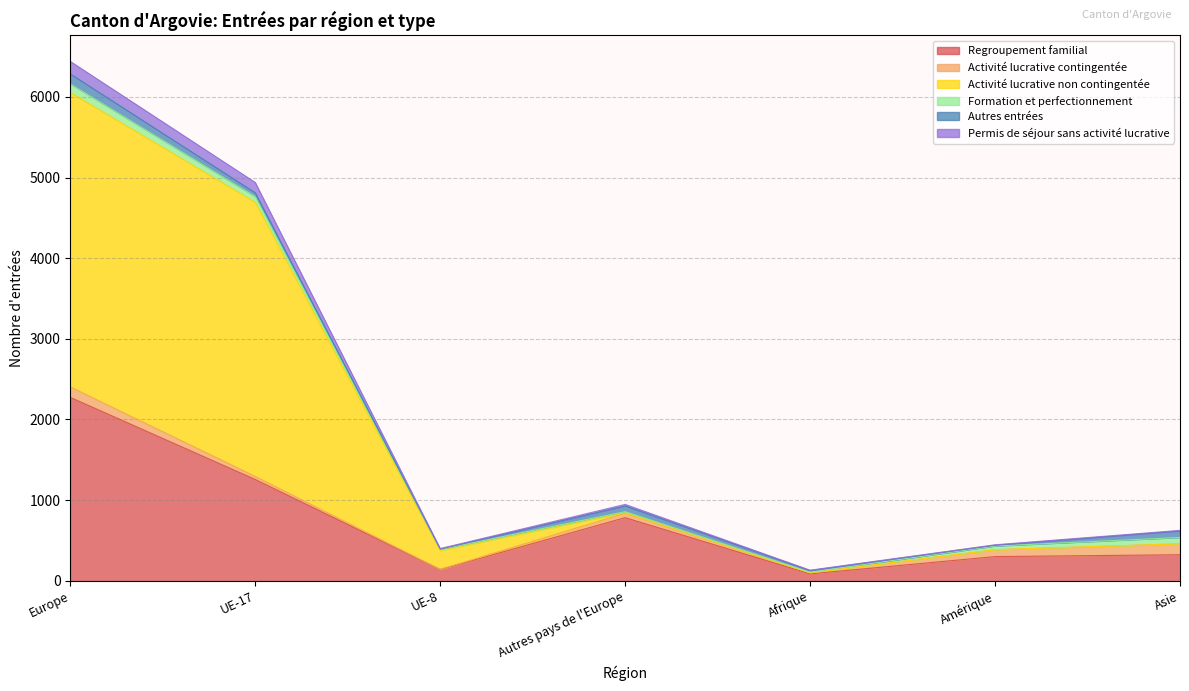

What is the highest value of the Regroupement familial series?

2274